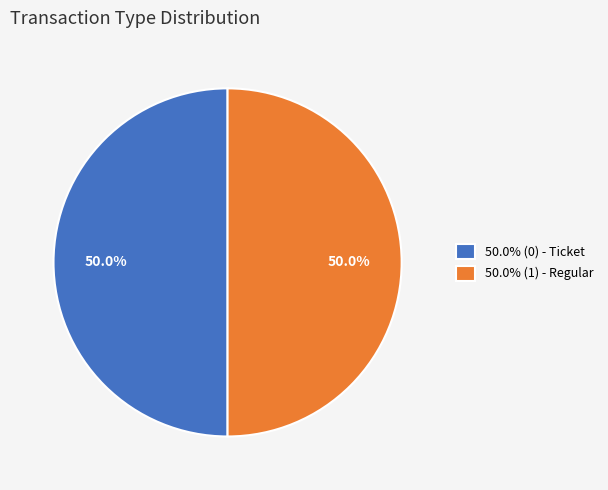

To the nearest percent, what is the difference between the largest and smallest slice percentages?

0%